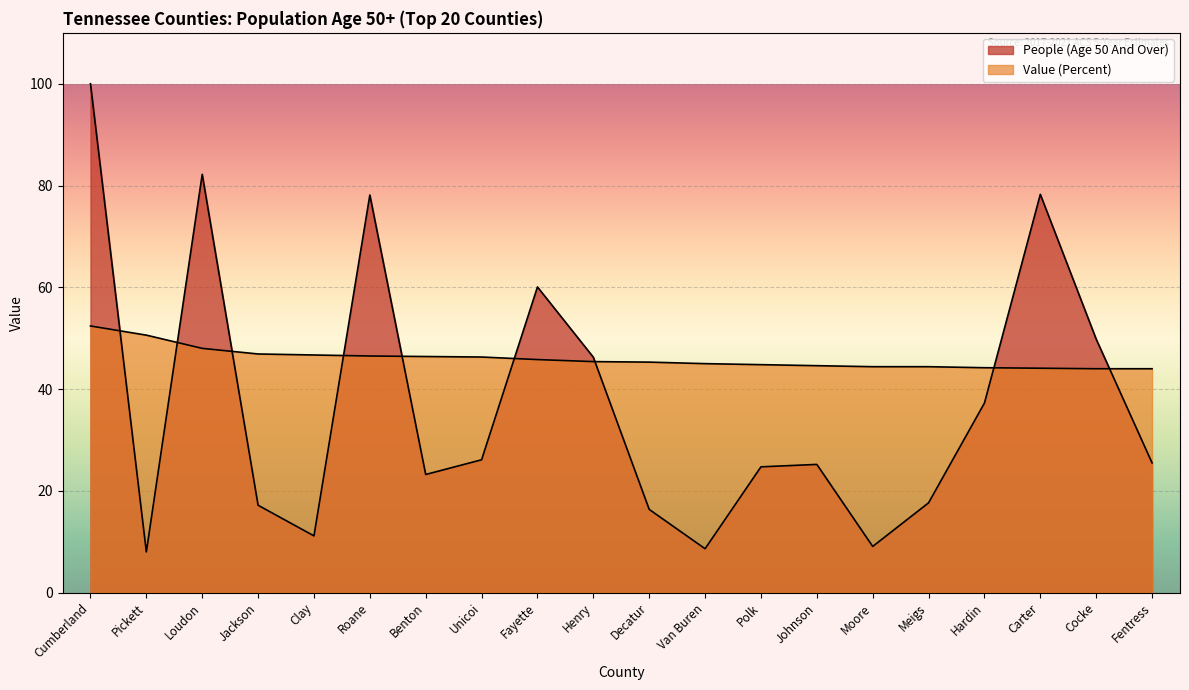

What is the minimum value for Value (Percent)?

44.0